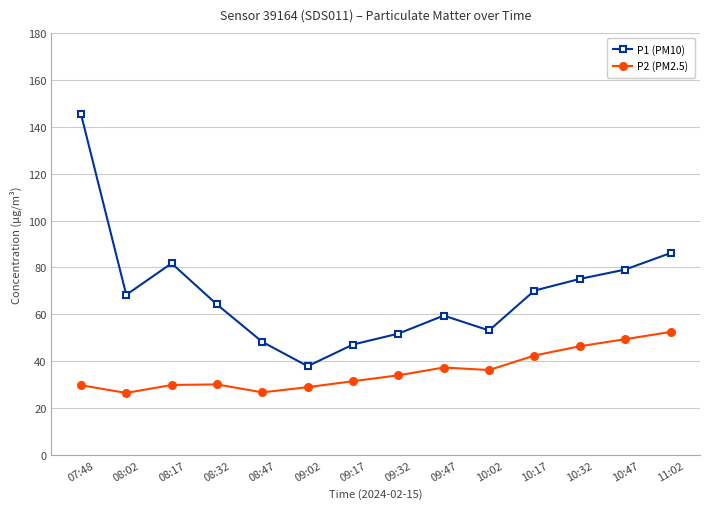

Rank the series by their average value, from highest to lowest.

P1 (PM10), P2 (PM2.5)